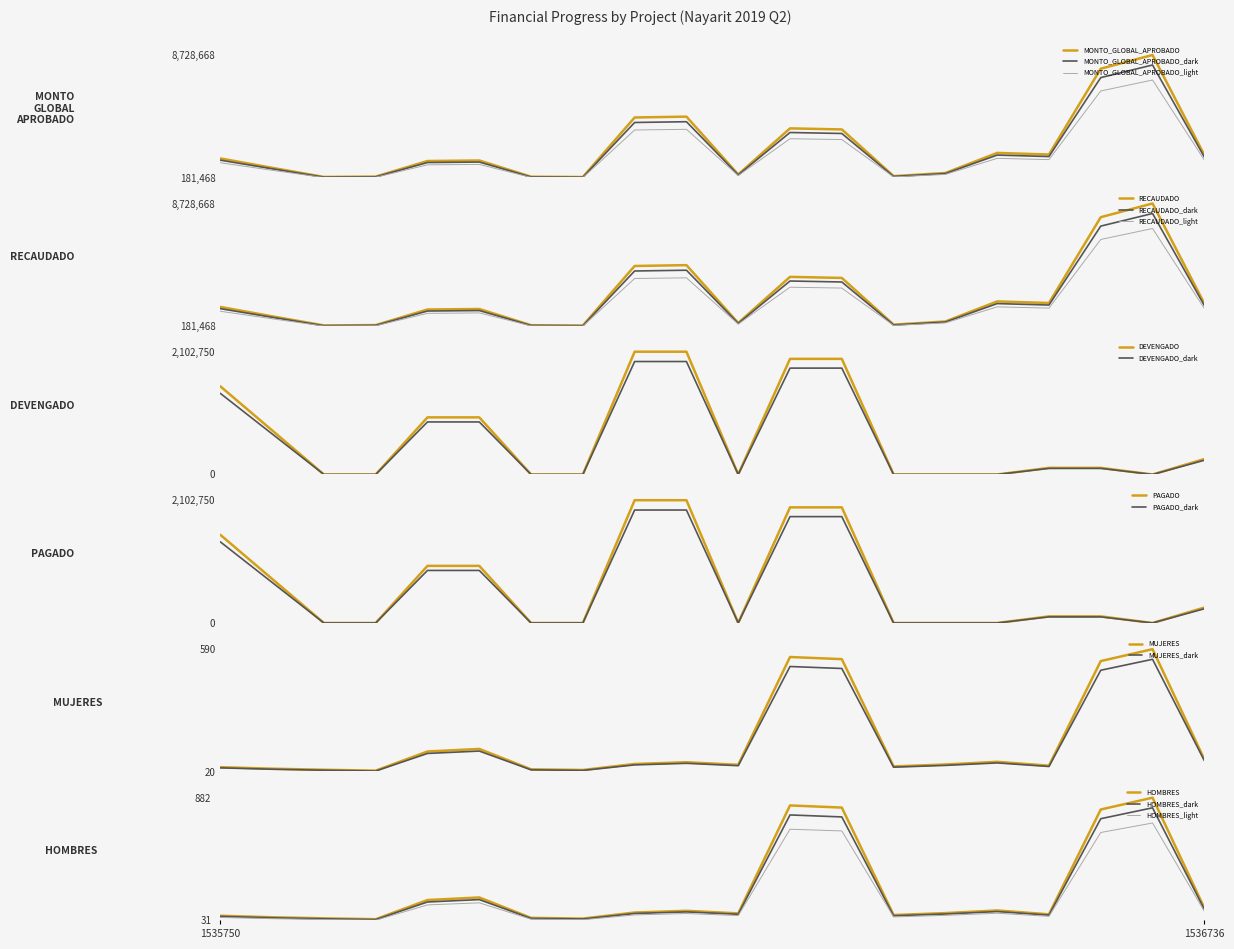

Between NAY190201539320 and NAY190201541612, which series saw the biggest shift?

MONTO_GLOBAL_APROBADO